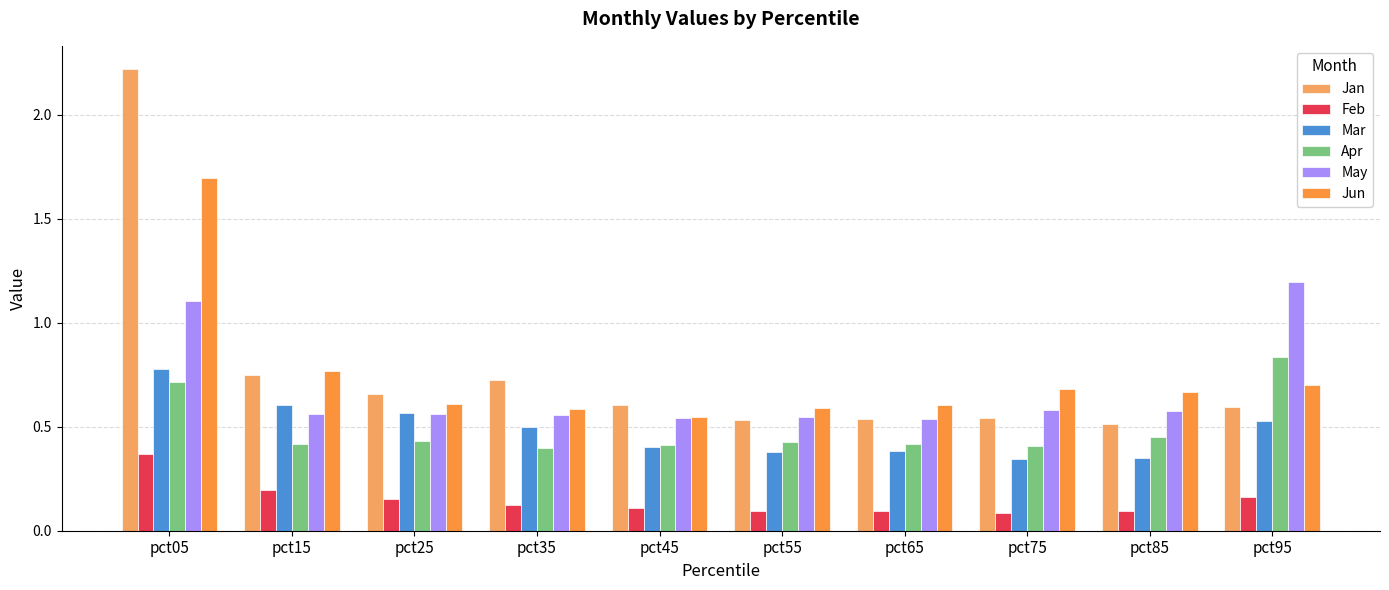

Which series has the largest total across all categories?

Jan